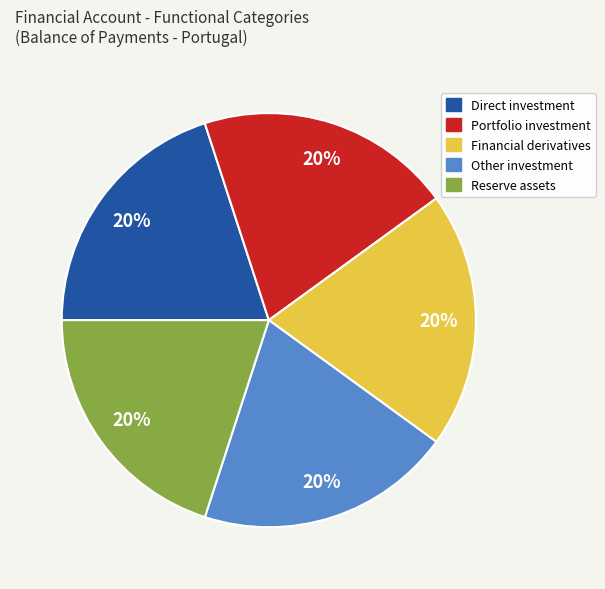

Approximately how many times larger is the value at Direct investment compared to Reserve assets?

1.0